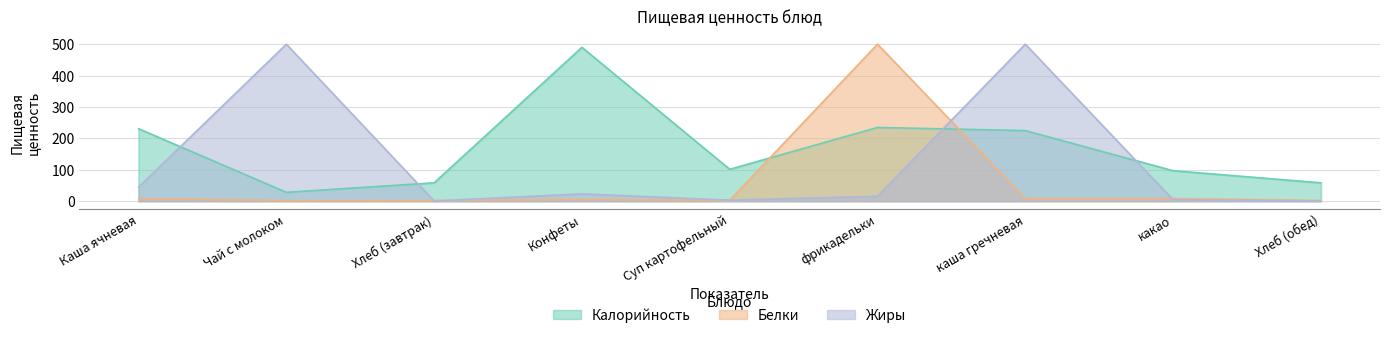

Where do Белки and Калорийность first cross each other?

Суп картофельный and фрикадельки